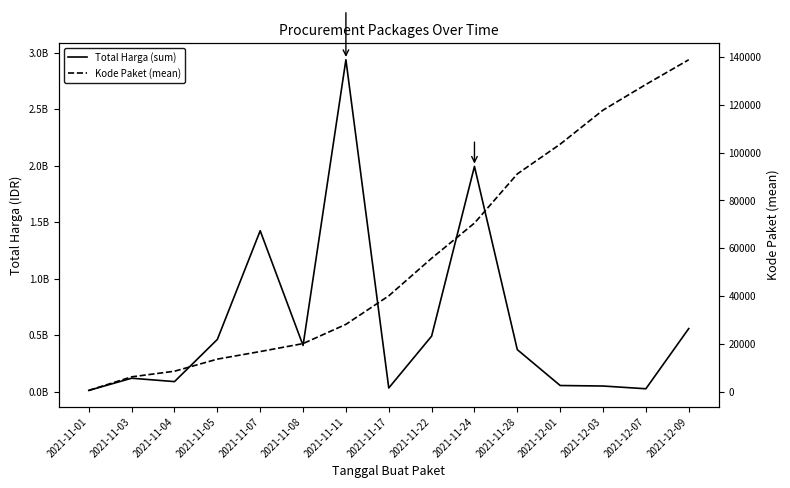

True or false: Kode Paket (mean) and Total Harga (sum) cross at least once.

False